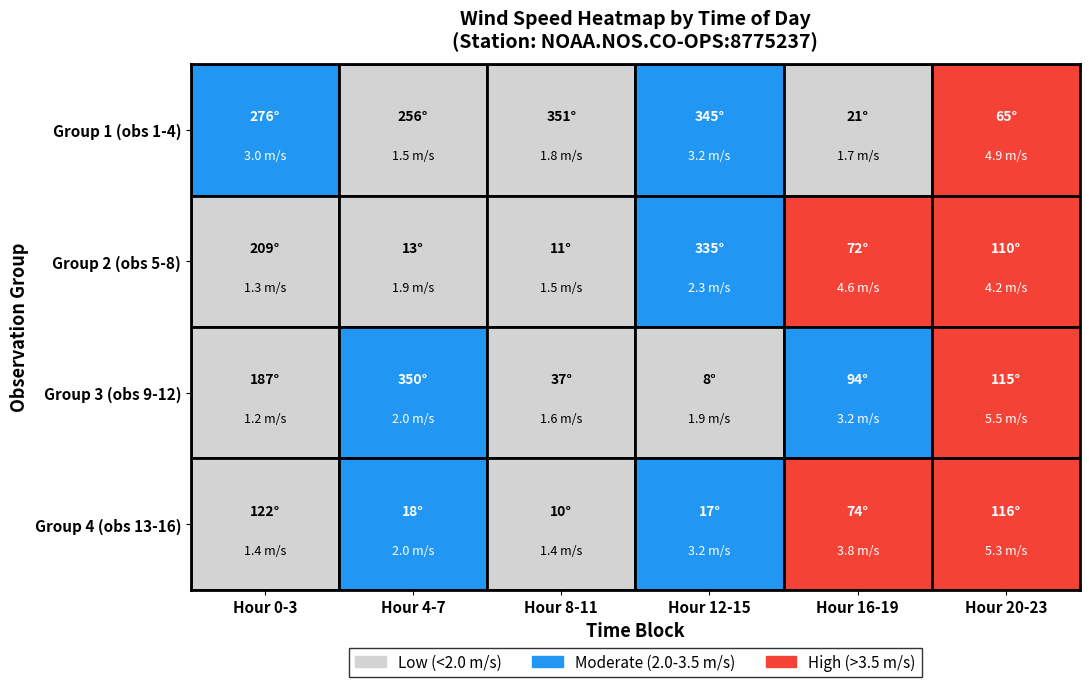

Is it true that Hour 0-3 equals 187 at 2?

True